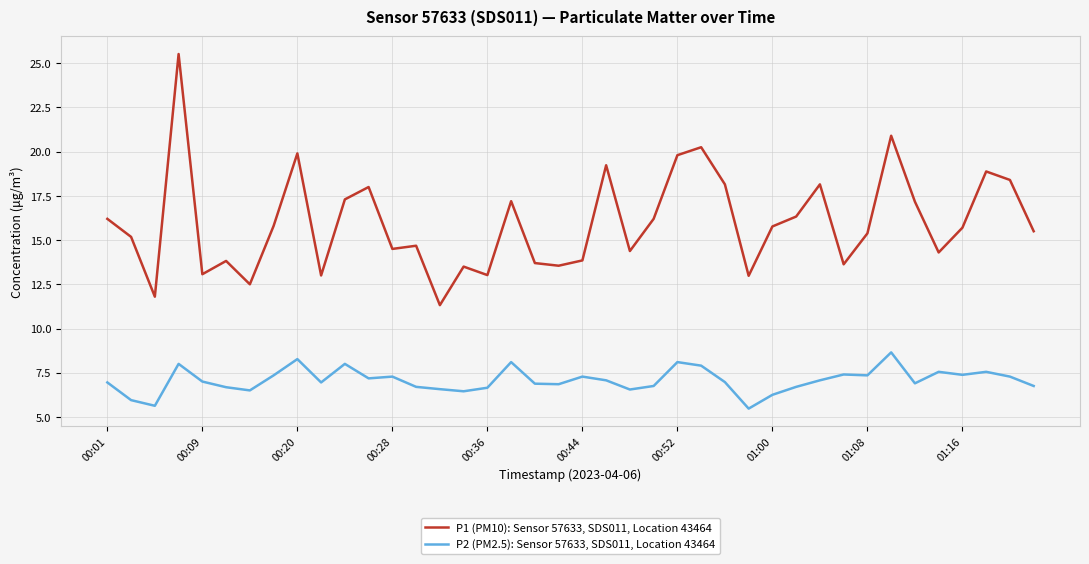

What is the difference between the maximum and minimum values in the P1 (PM10): Sensor 57633, SDS011, Location 43464 series?

14.2